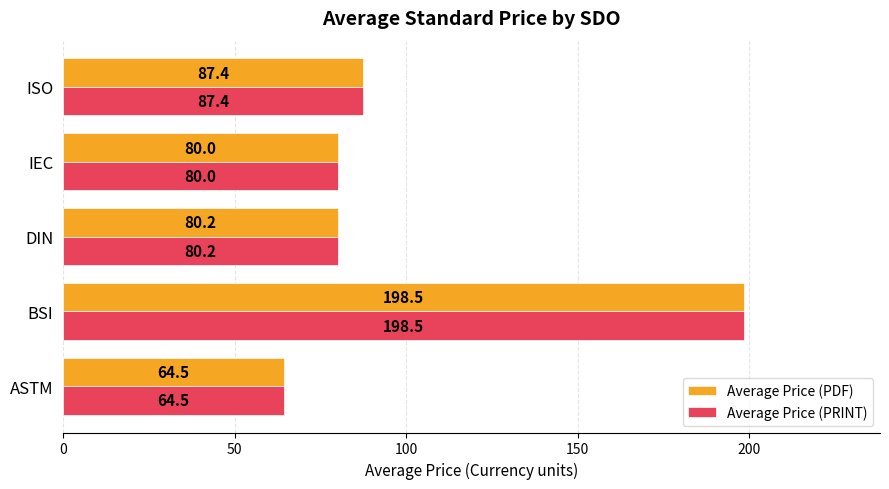

Is it true that Average Price (PRINT) equals 115.9 at IEC?

False